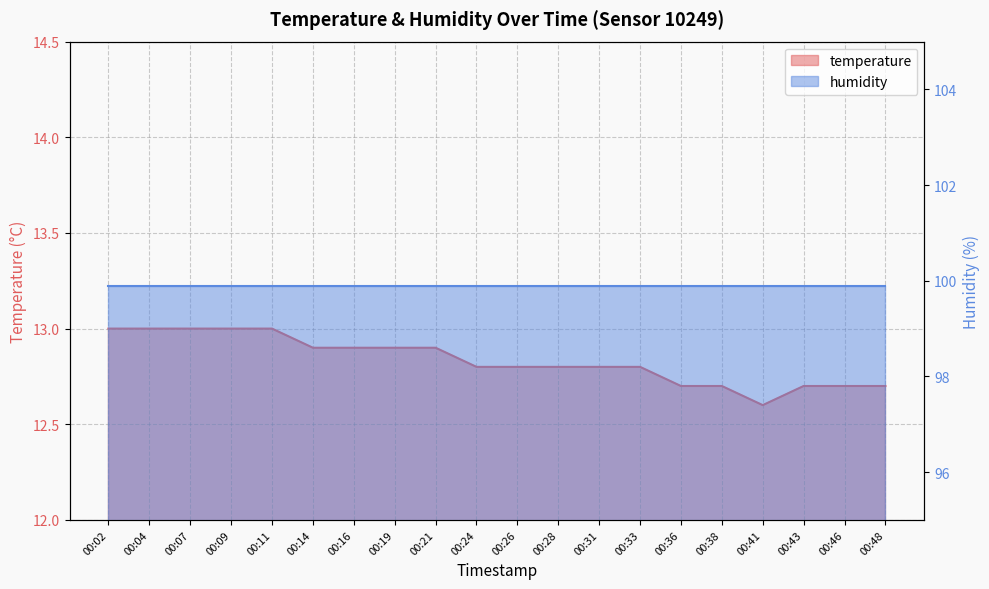

Reading right to left, transcribe all the data shown in this chart.

00:48=12.7	00:46=12.7	00:43=12.7	00:41=12.6	00:38=12.7	00:36=12.7	00:33=12.8	00:31=12.8	00:28=12.8	00:26=12.8	00:24=12.8	00:21=12.9	00:19=12.9	00:16=12.9	00:14=12.9	00:11=13.0	00:09=13.0	00:07=13.0	00:04=13.0	00:02=13.0